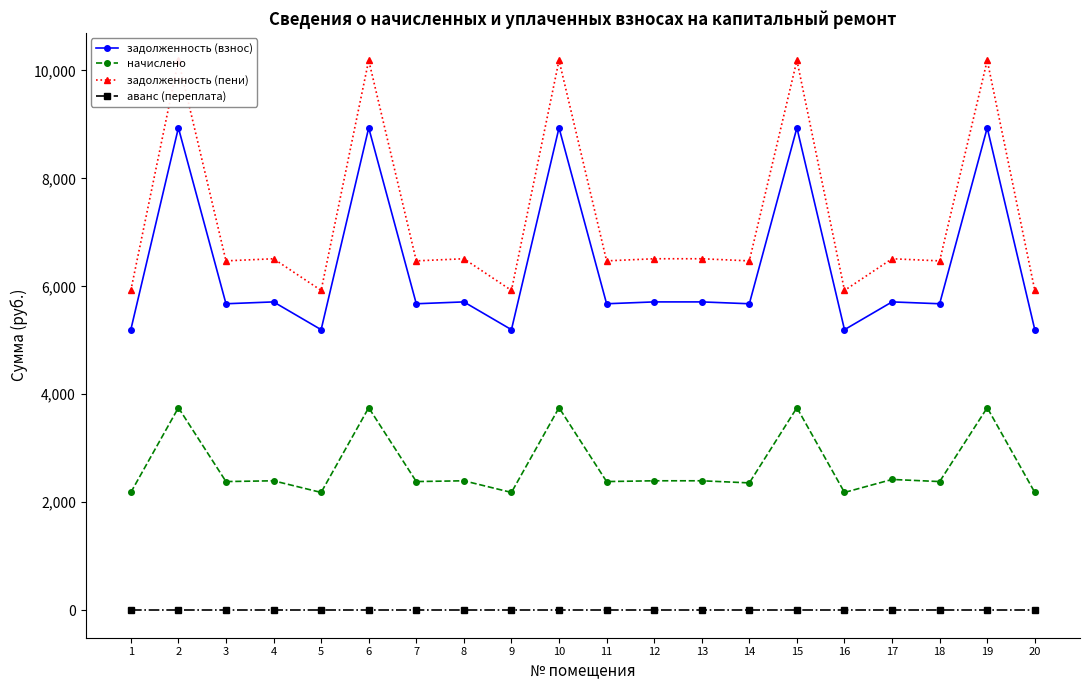

Reading right to left, what are all the values shown in this chart?

задолженность (взнос): 20=5196.4	19=8935.1	18=5676.6	17=5710.9	16=5196.4	15=8935.1	14=5676.6	13=5710.9	12=5710.9	11=5676.6	10=8935.1	9=5196.4	8=5710.9	7=5676.6	6=8935.1	5=5196.4	4=5710.9	3=5676.6	2=8935.1	1=5196.4
начислено: 20=2181.6	19=3751.2	18=2383.2	17=2422.3	16=2181.6	15=3751.2	14=2358.5	13=2397.6	12=2397.6	11=2383.2	10=3751.2	9=2181.6	8=2397.6	7=2383.2	6=3751.2	5=2181.6	4=2397.6	3=2383.2	2=3751.2	1=2181.6
задолженность (пени): 20=5923.6	19=10185.5	18=6471.1	17=6510.1	16=5923.6	15=10185.5	14=6471.1	13=6510.1	12=6510.1	11=6471.1	10=10185.5	9=5923.6	8=6510.1	7=6471.1	6=10185.5	5=5923.6	4=6510.1	3=6471.1	2=10185.5	1=5923.6
аванс (переплата): 20=0.0	19=0.0	18=0.0	17=0.0	16=0.0	15=0.0	14=0.0	13=0.0	12=0.0	11=0.0	10=0.0	9=0.0	8=0.0	7=0.0	6=0.0	5=0.0	4=0.0	3=0.0	2=0.0	1=0.0